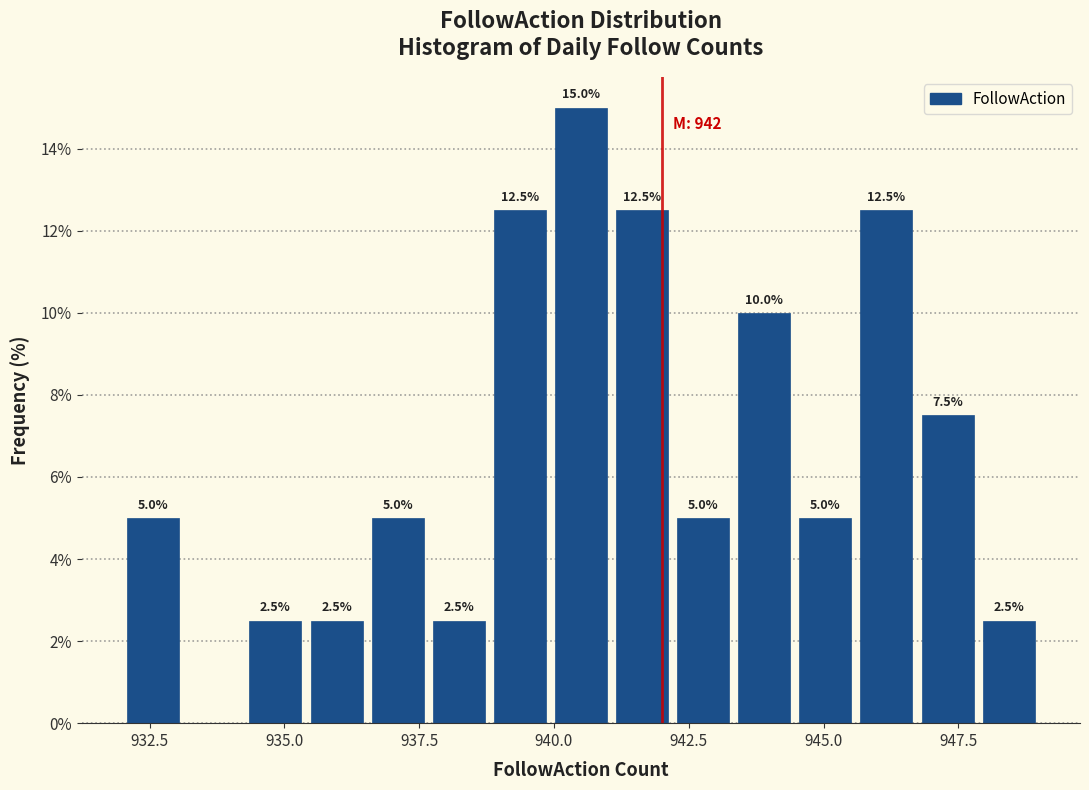

Around what value on the x-axis is the tallest bar? Give the approximate position of its centre, as read against the axis.

940.5